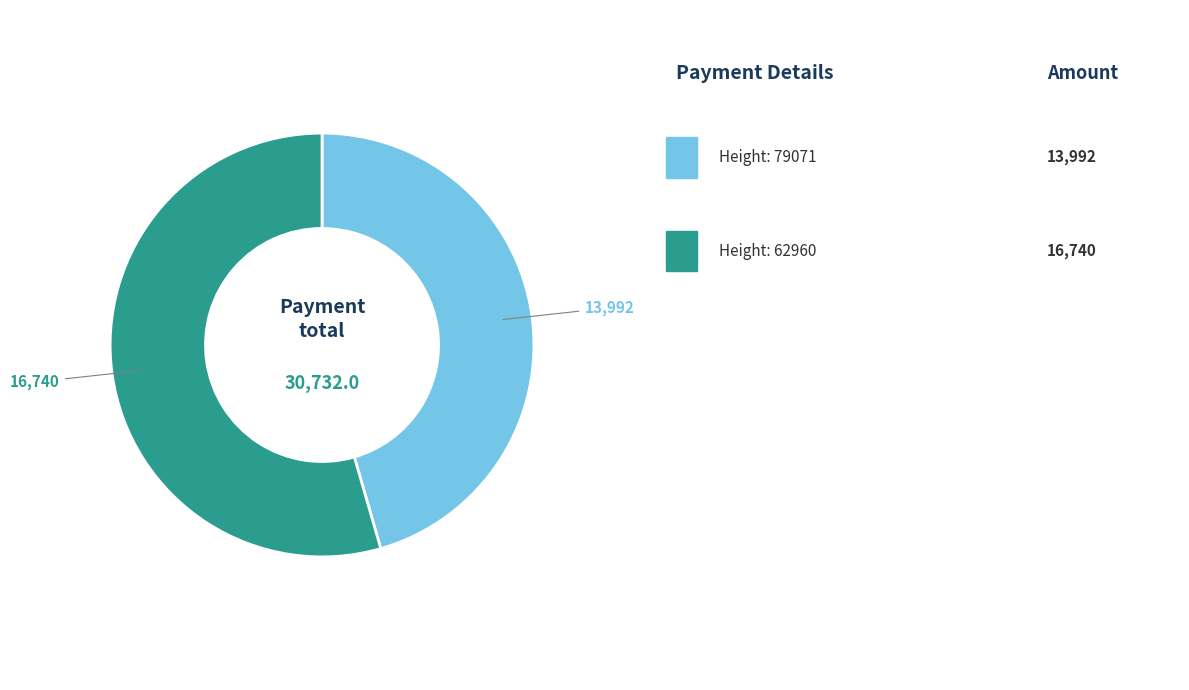

Is there a majority slice in this chart?

Yes